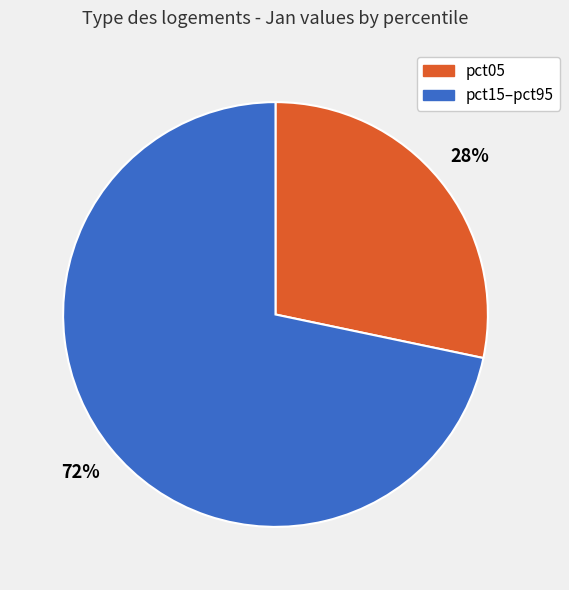

To the nearest percent, what is the average slice percentage?

50%